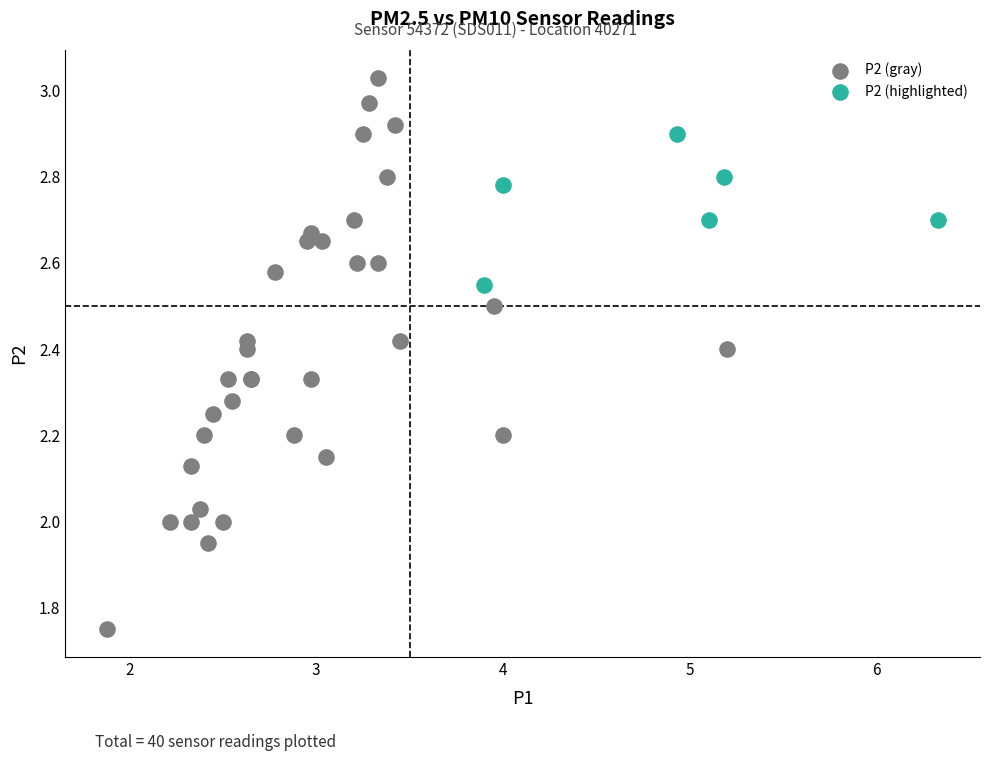

Which series reaches the maximum Y coordinate?

P2 (gray)